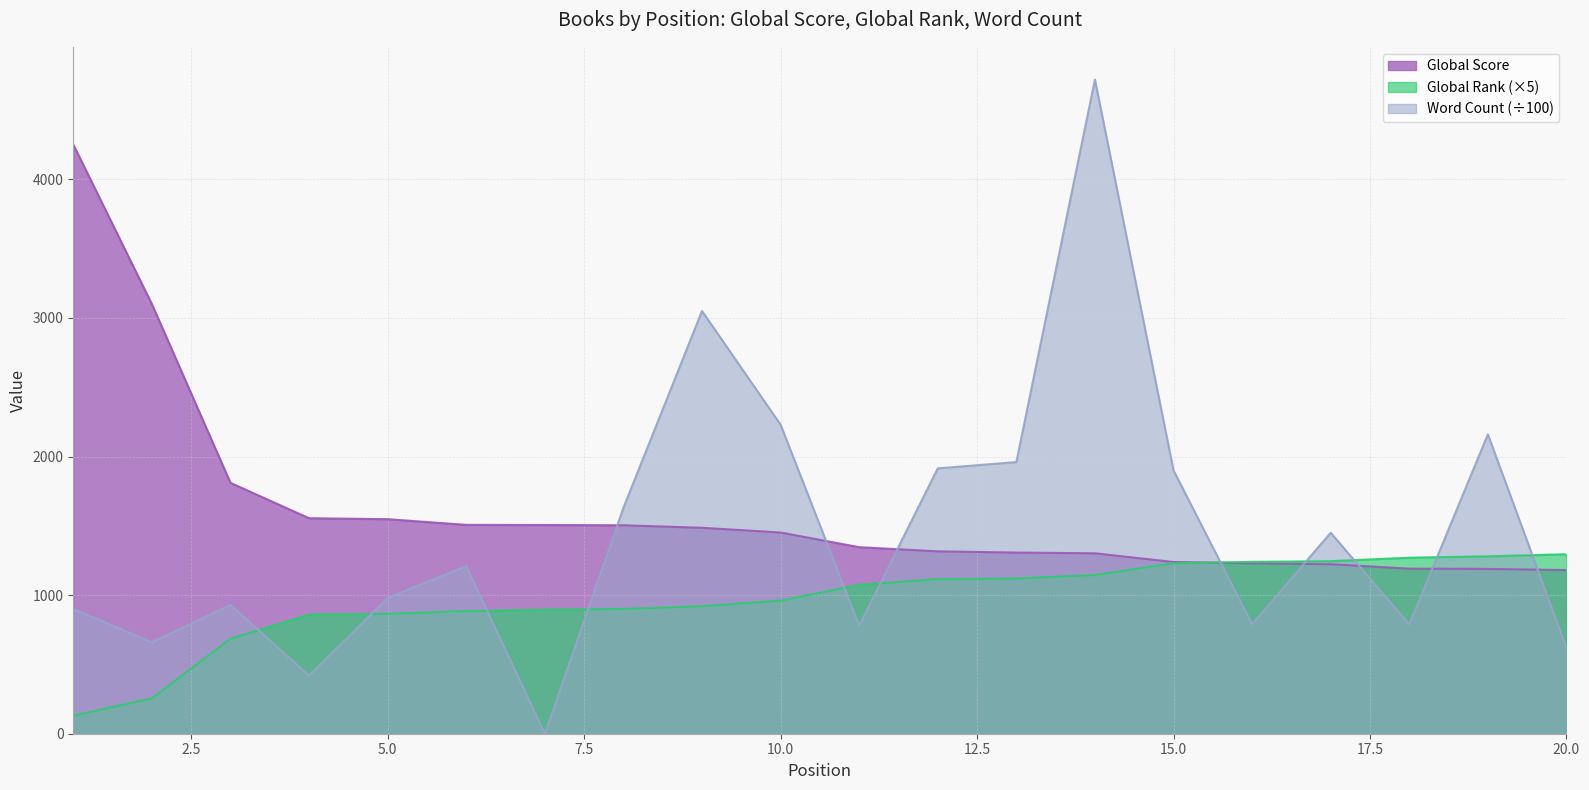

Is it true that Global Rank equals 1245.0 at 17?

True